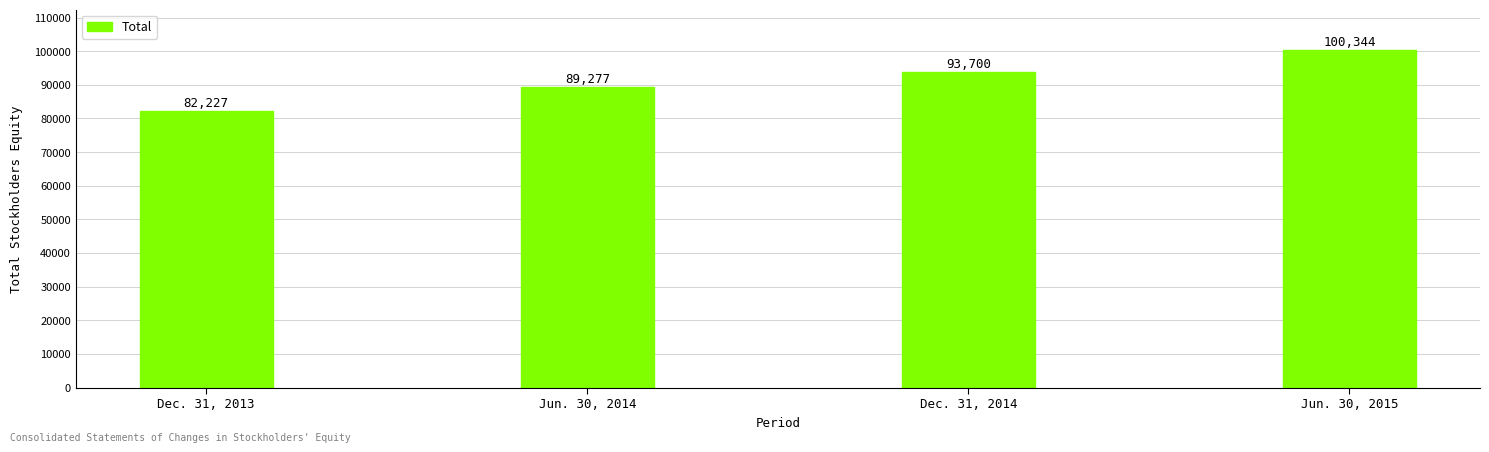

Where is the data nearest to the value 91285?

Jun. 30, 2014